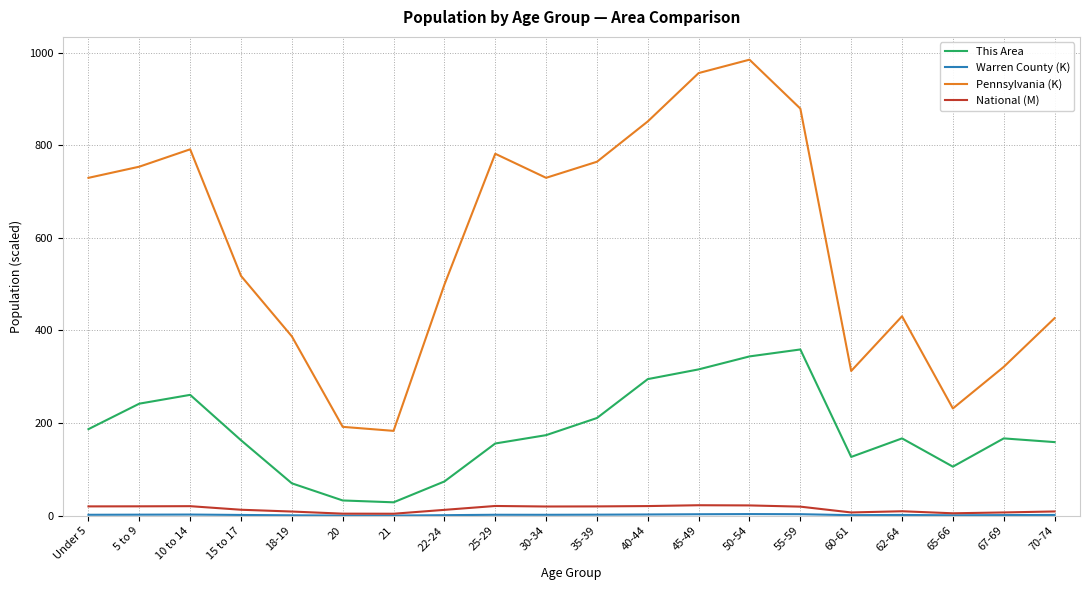

Is it true that National (M) equals 4.5 at 20?

True